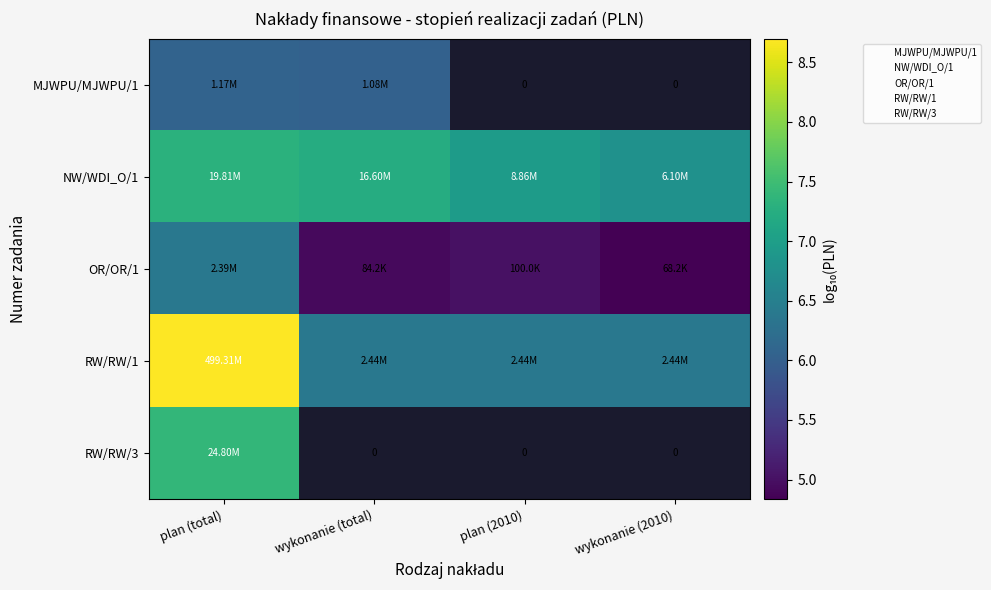

The NW/WDI_O/1 series shows 3.7 at plan (total). True or false?

False